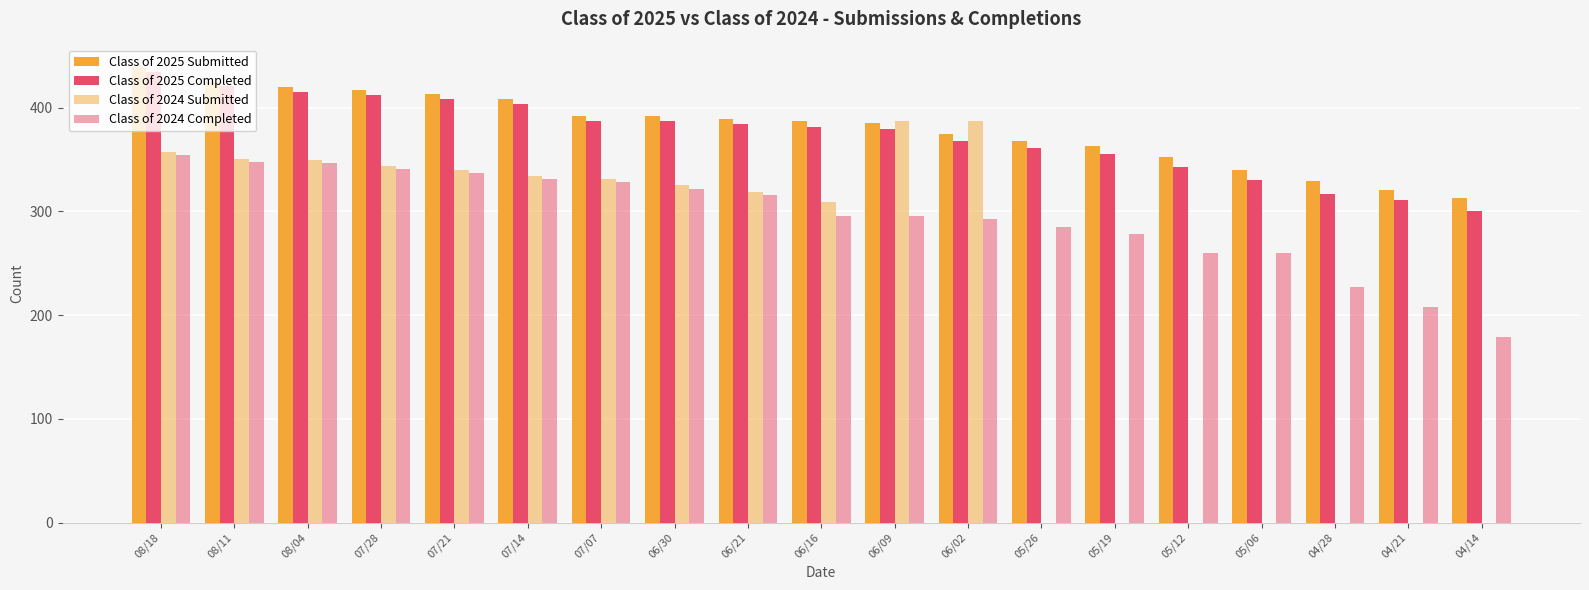

What is the value of the Class of 2025 Submitted bar at the 3rd from the left?

420